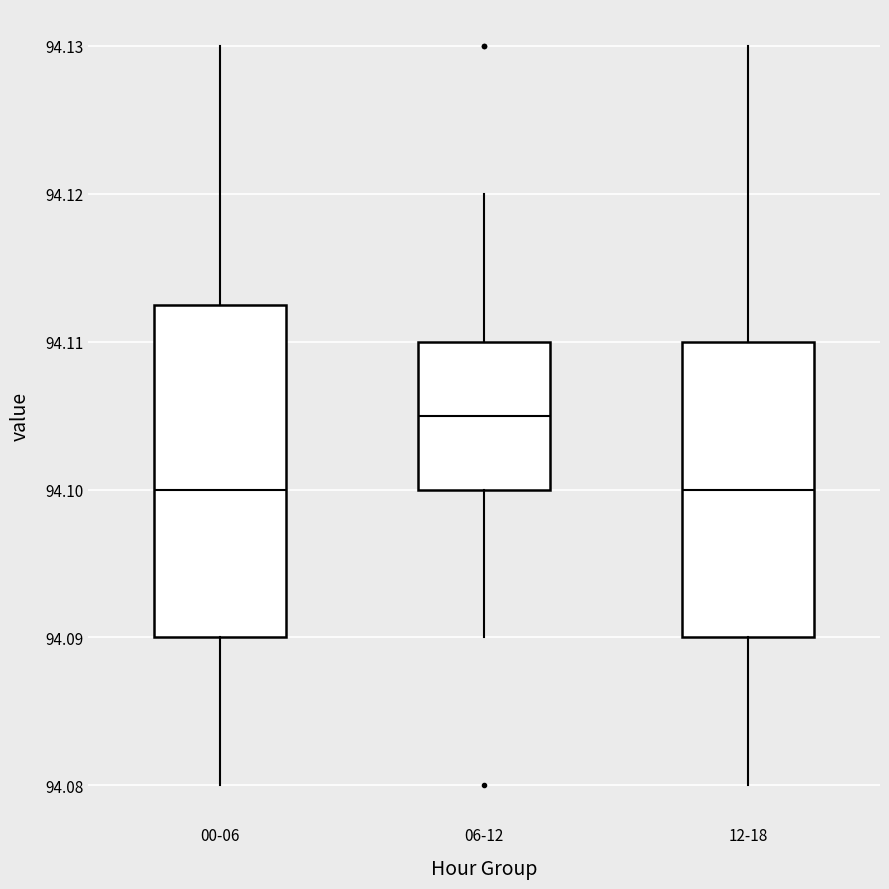

Where does the upper whisker of the box for 00-06 end on the y-axis? The values are not printed on the chart, so give them approximately, as read against the axis.

94.130